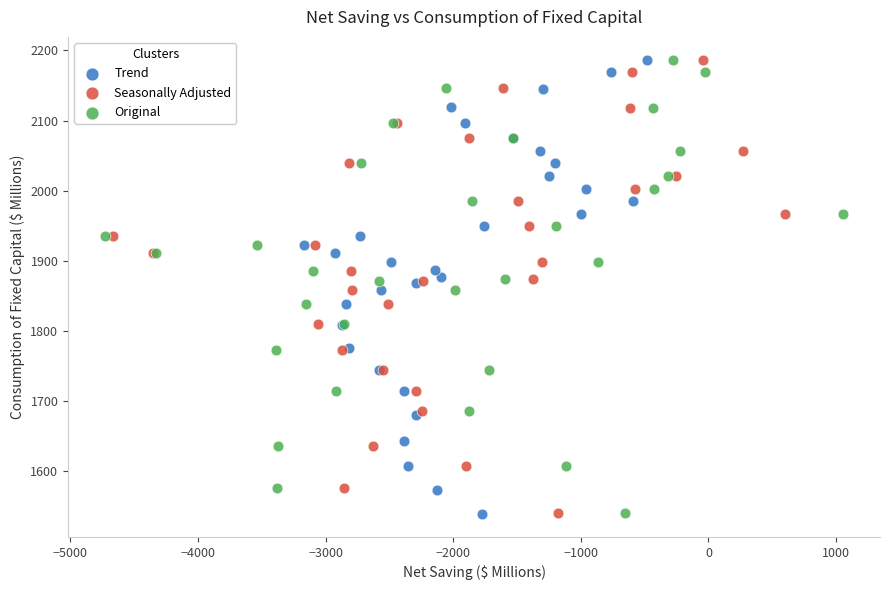

Which series has the widest spread of Y values?

Trend